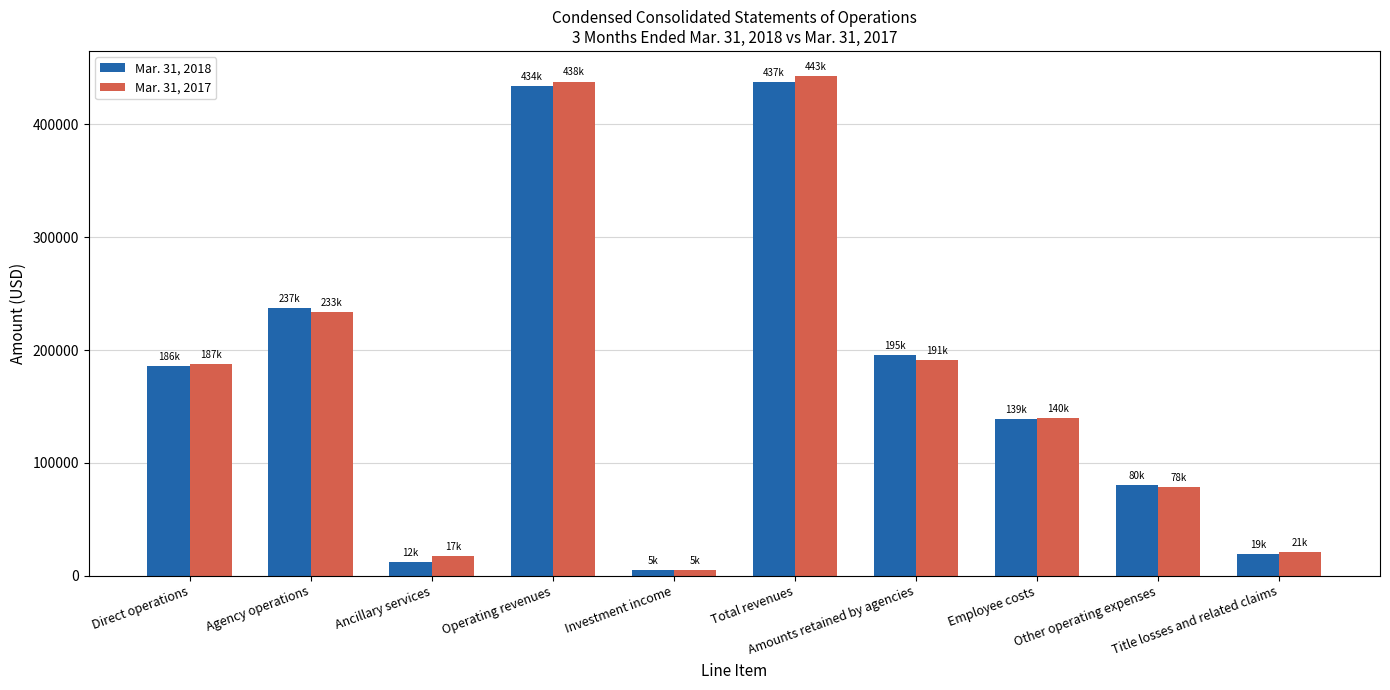

How many categories are shown in the chart?

10